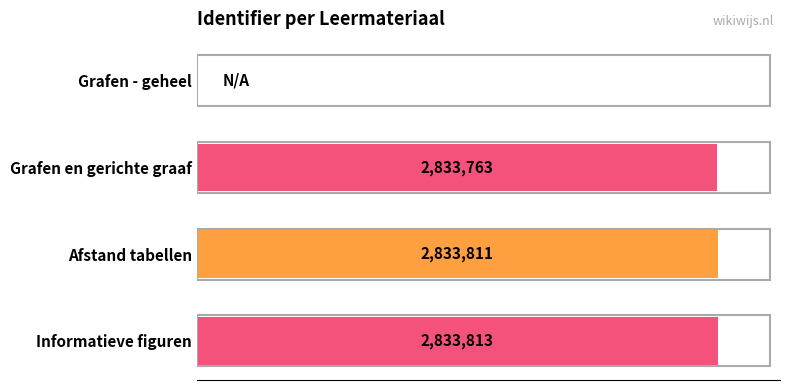

What is the sum of all values?

8501387